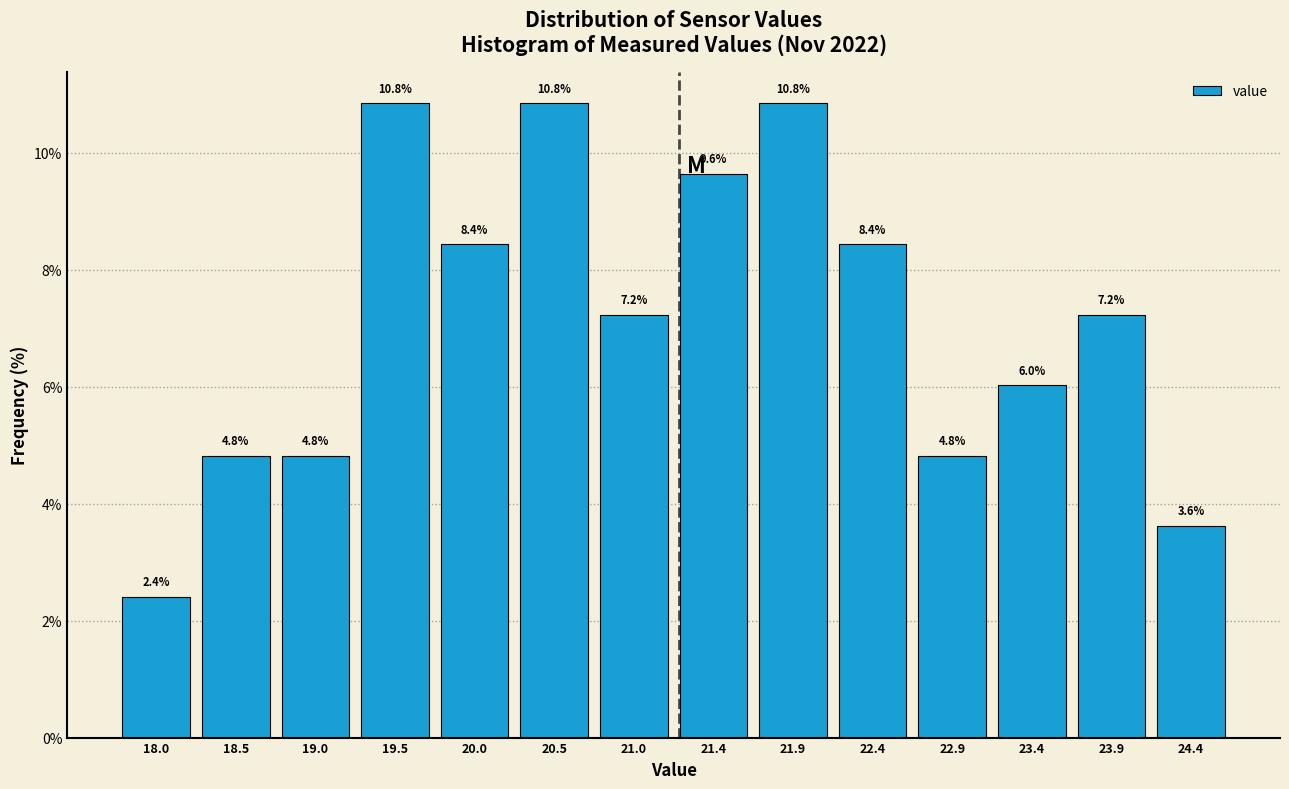

Reading left to right, transcribe this chart: for each bar, give the range it covers on the x-axis and its height. The bar edges are not printed on the chart, so give them approximately, as read against the axis.

17.80 to 18.30: 2.4
18.30 to 18.75: 4.8
18.75 to 19.25: 4.8
19.25 to 19.75: 10.8
19.75 to 20.25: 8.4
20.25 to 20.70: 10.8
20.70 to 21.20: 7.2
21.20 to 21.70: 9.6
21.70 to 22.15: 10.8
22.15 to 22.65: 8.4
22.65 to 23.15: 4.8
23.15 to 23.65: 6.0
23.65 to 24.10: 7.2
24.10 to 24.60: 3.6